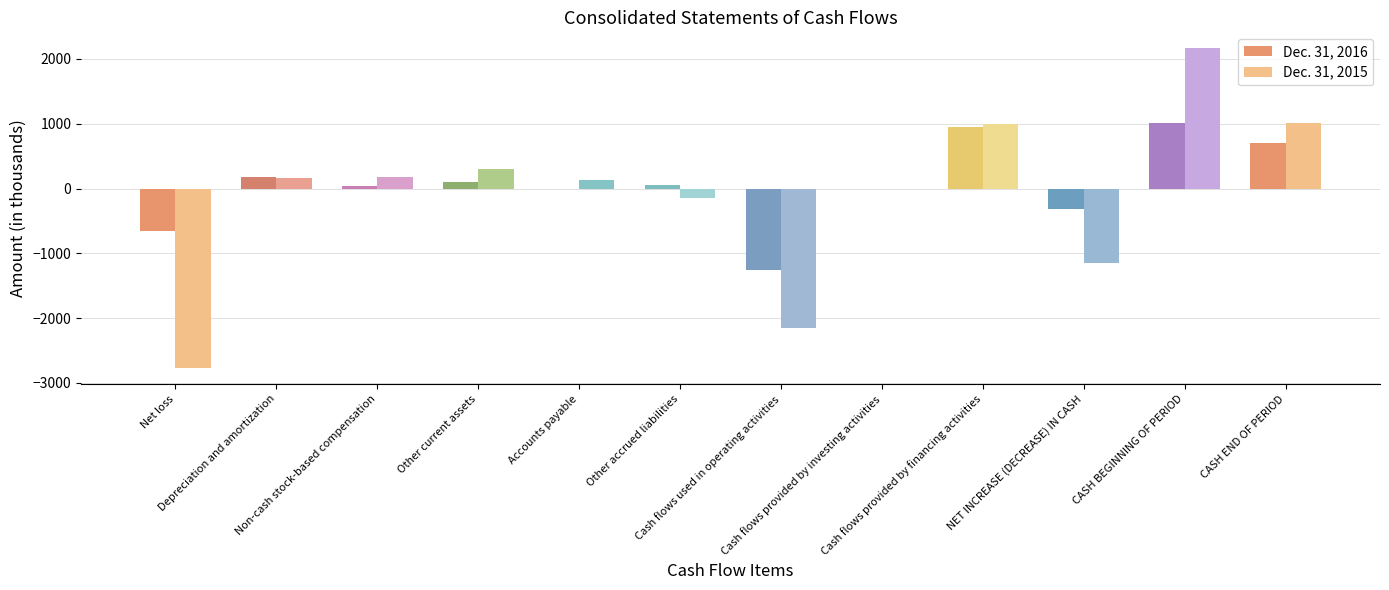

What is the sum of the Dec. 31, 2016 values at Cash flows used in operating activities and Non-cash stock-based compensation?

-1224